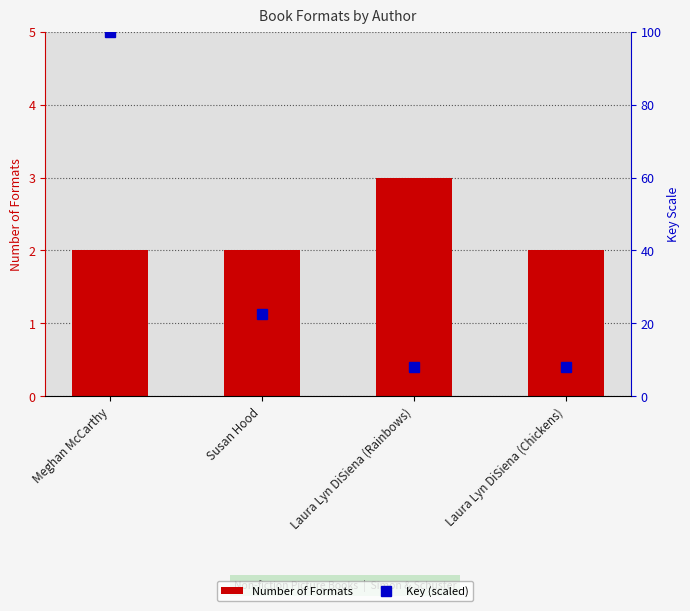

Which category has the highest value in the Key (scaled) series?

Meghan McCarthy